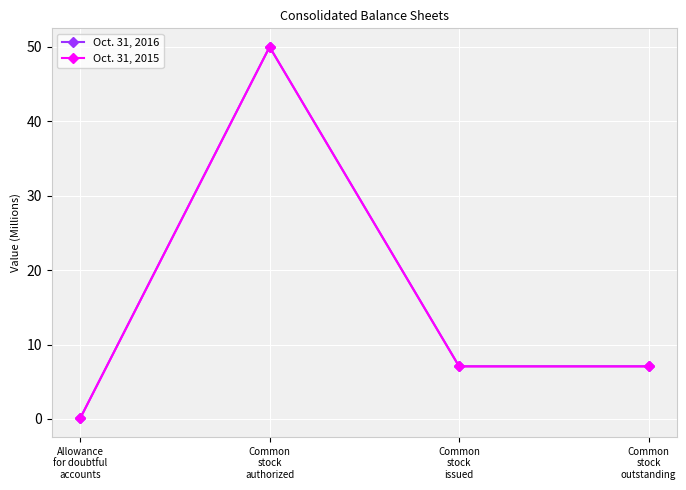

What position from the left is Common
stock
outstanding?

4